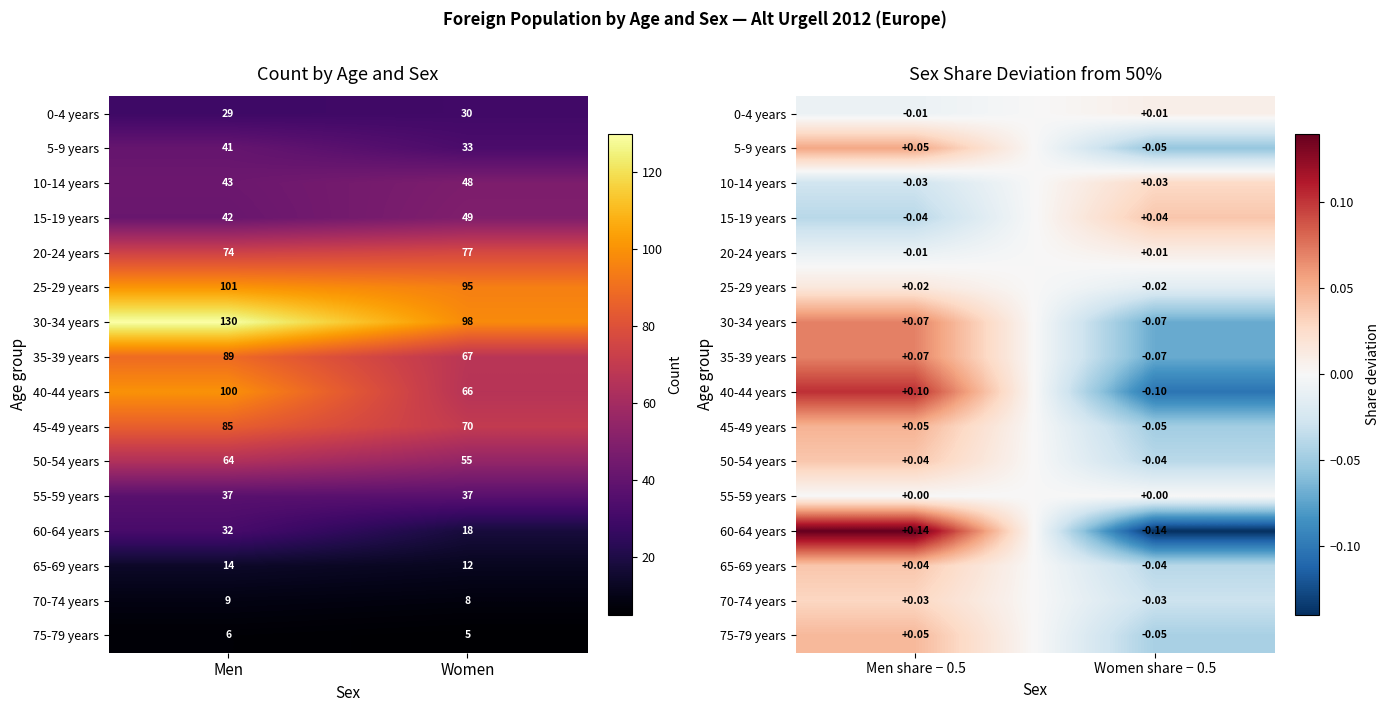

What is the spread (max minus min) of values at Women share − 0.5?

0.2